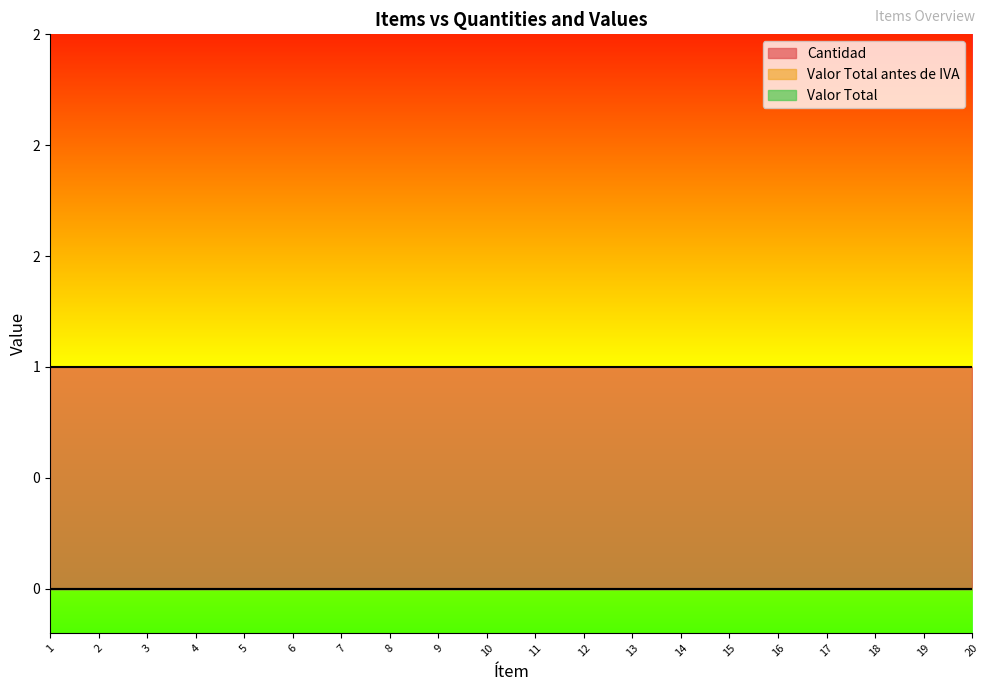

Which series has the largest range (max minus min)?

Cantidad